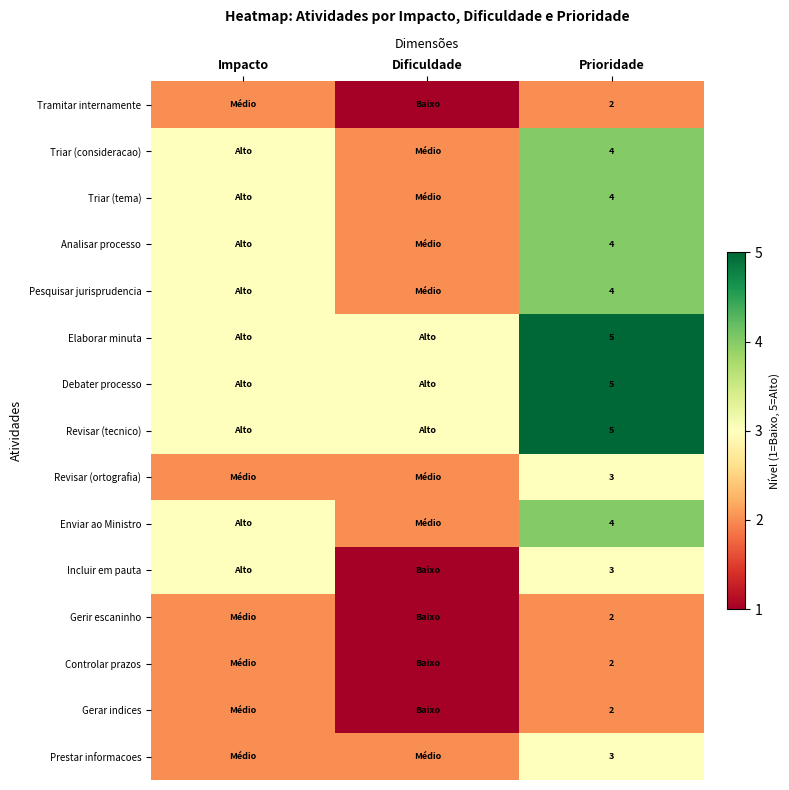

What is the difference between the highest and lowest values at Prioridade?

3